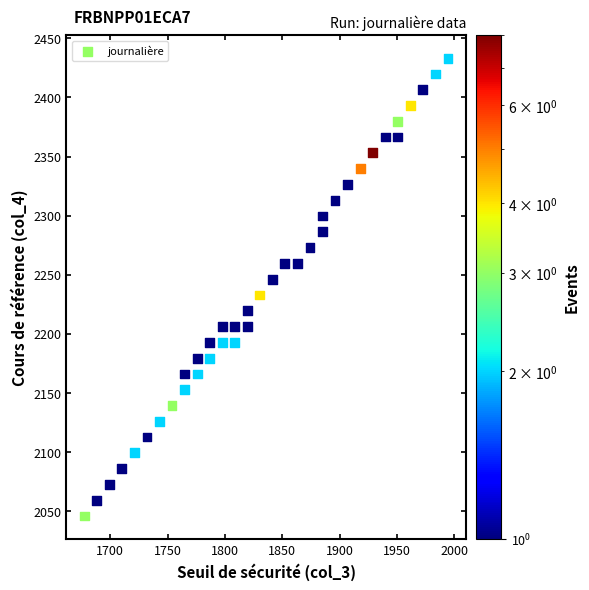

What is the range of Y values (max minus min)?

387.7